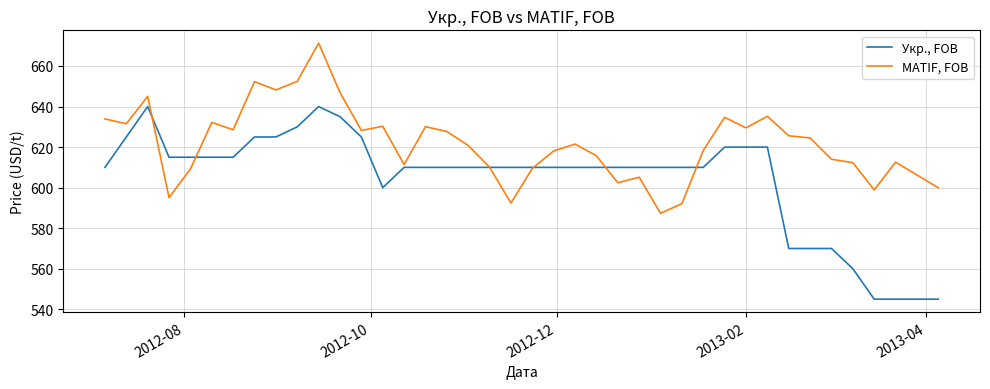

What are all the series names shown in the legend?

Укр., FOB, MATIF, FOB